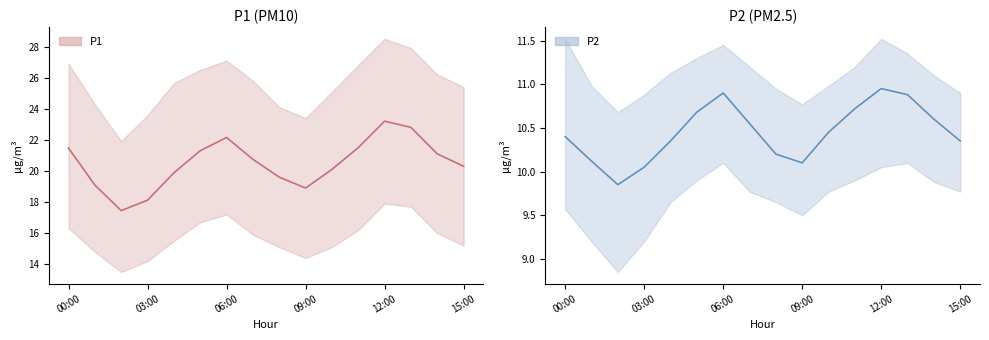

Which label corresponds to the smallest value in the chart?

02:00